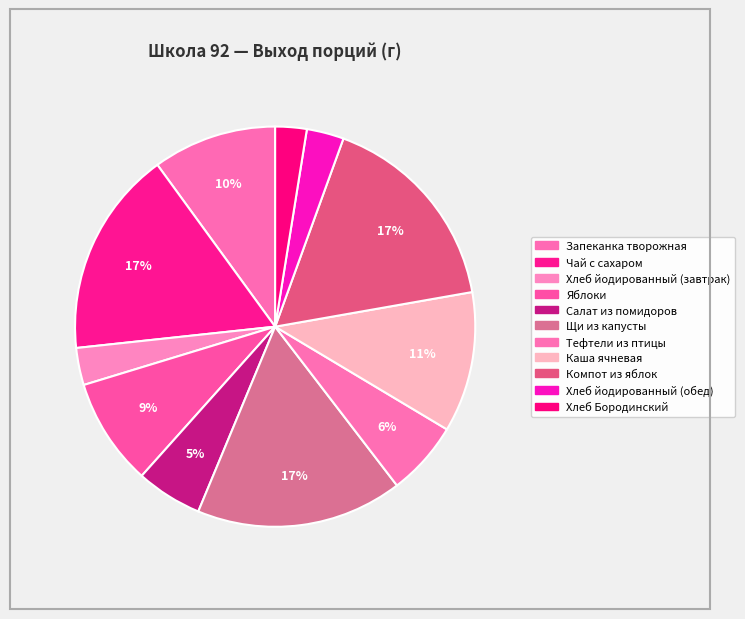

Count the number of slices in the pie.

11